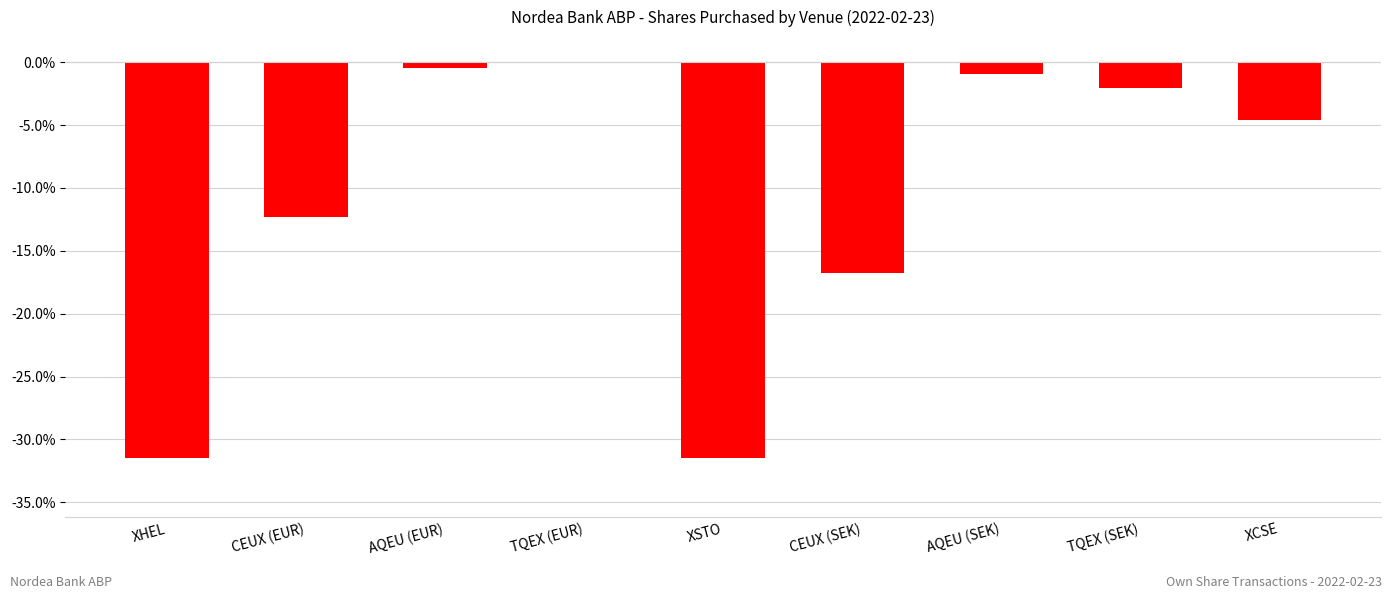

What is the sum of all values?

-100.0